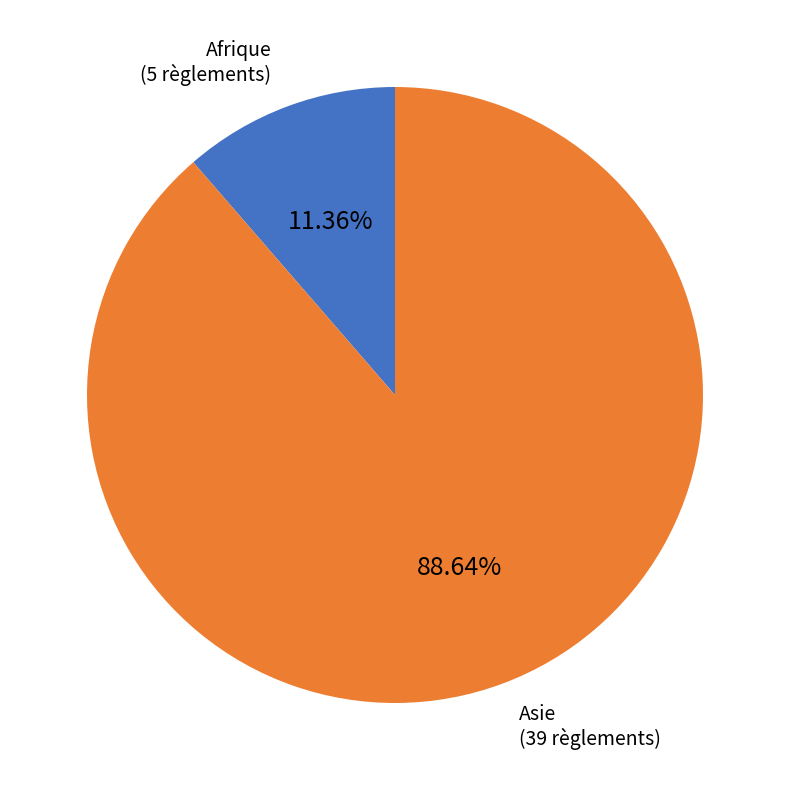

How many segments does this pie chart have?

2